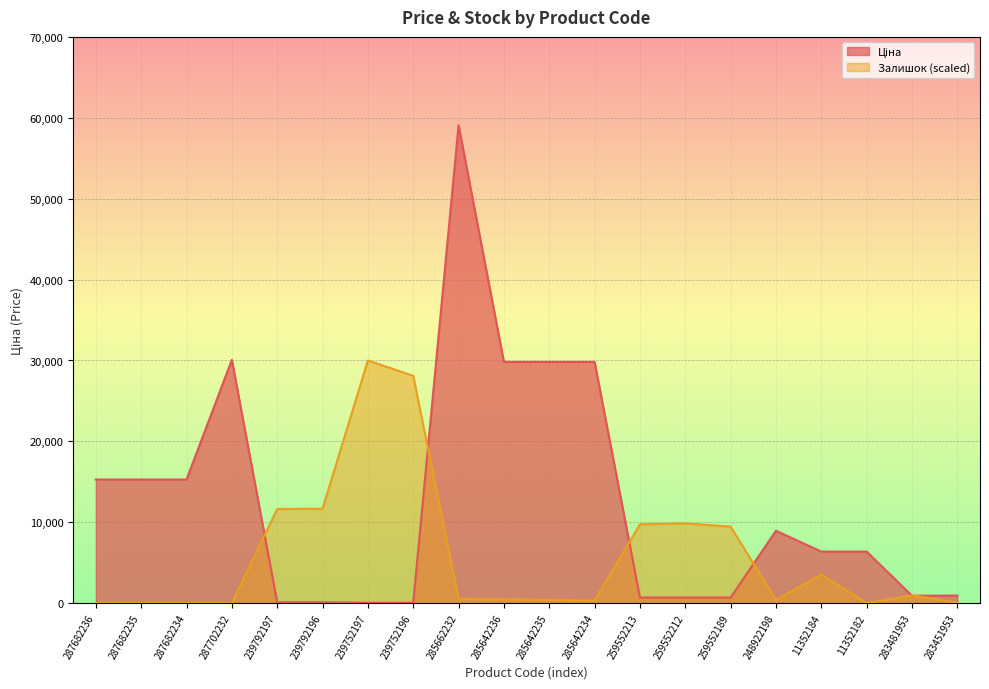

At how many categories does at least one series exceed 48618?

1